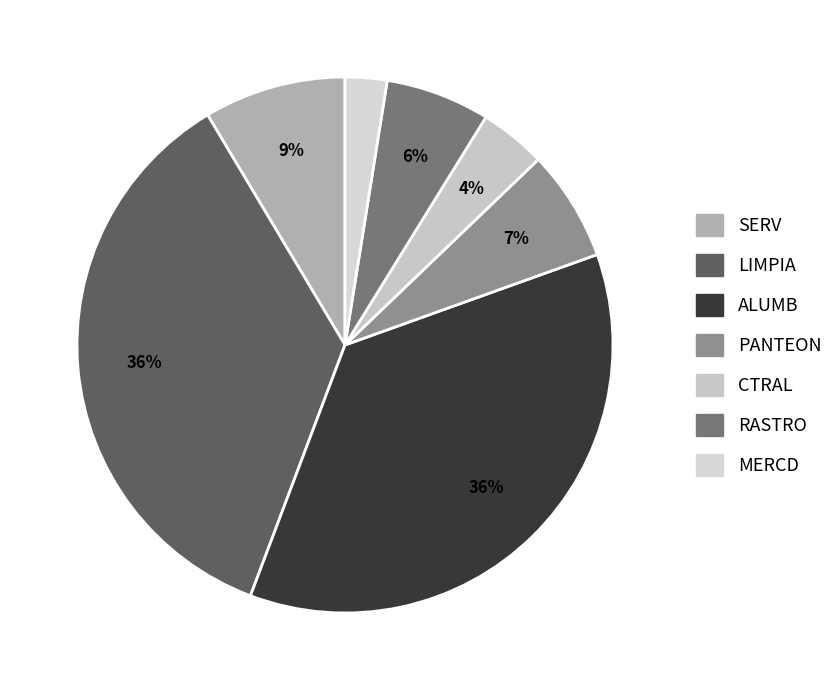

To the nearest percent, what is the difference between the largest and smallest slice percentages?

34%